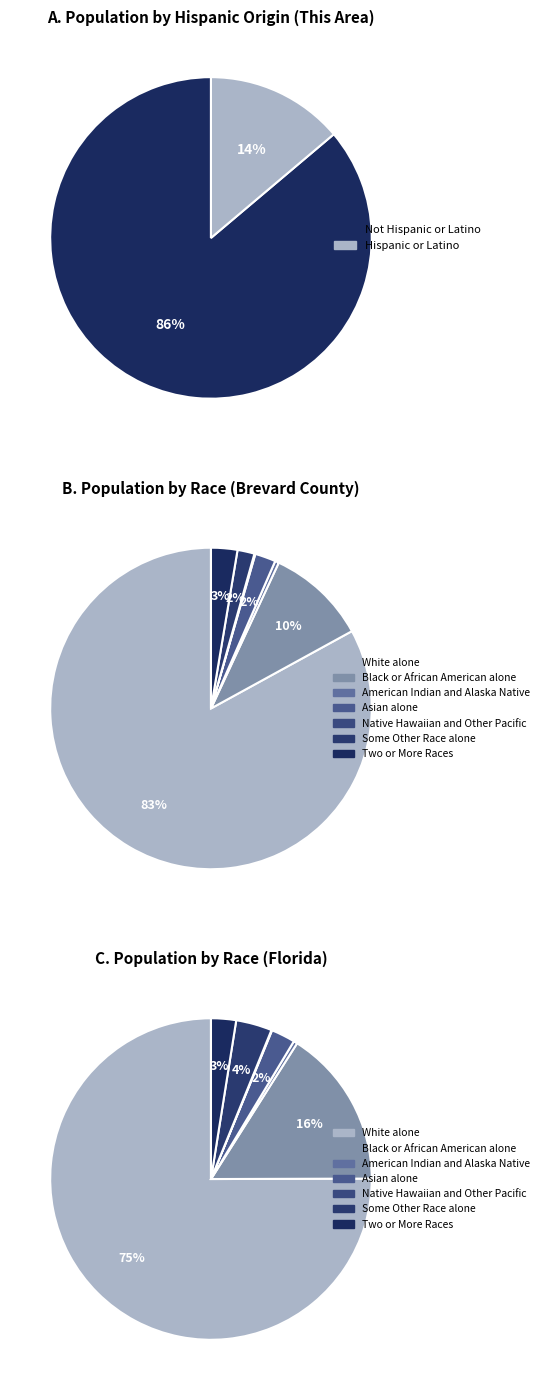

Which category has the smallest portion of the pie?

Native Hawaiian and Other Pacific